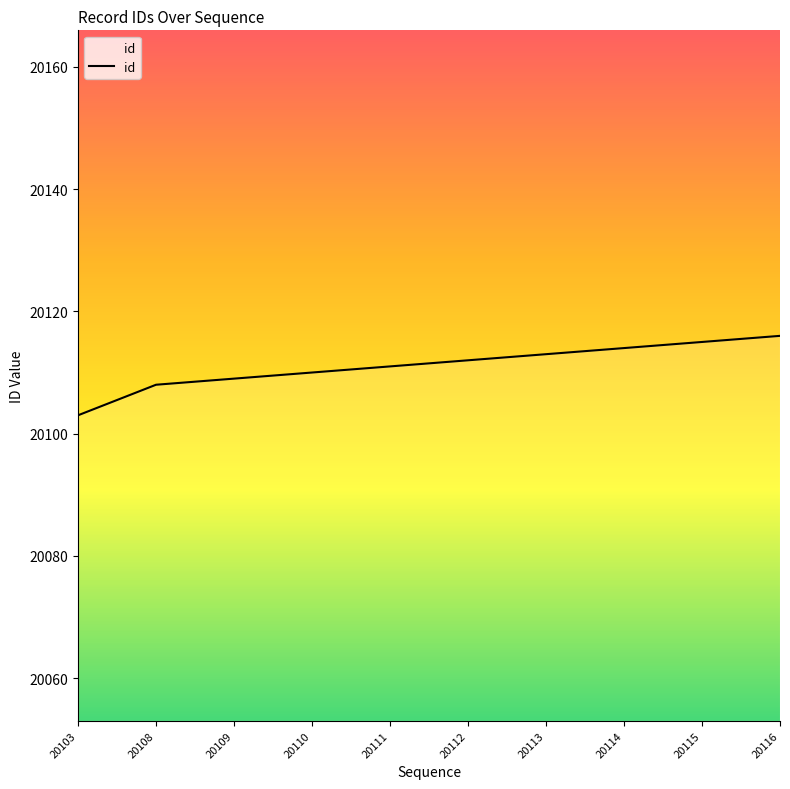

At which category does the chart reach its minimum across all series?

20103